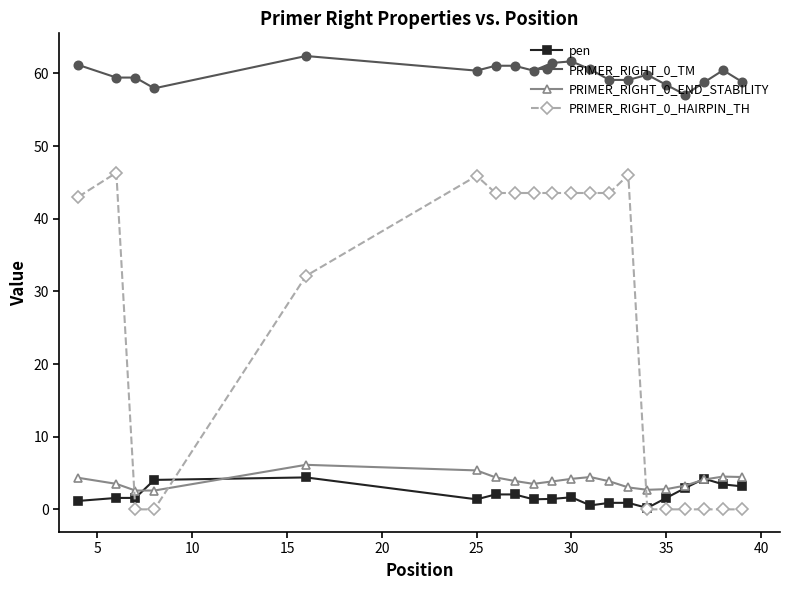

Which series has the widest spread of values?

PRIMER_RIGHT_0_HAIRPIN_TH